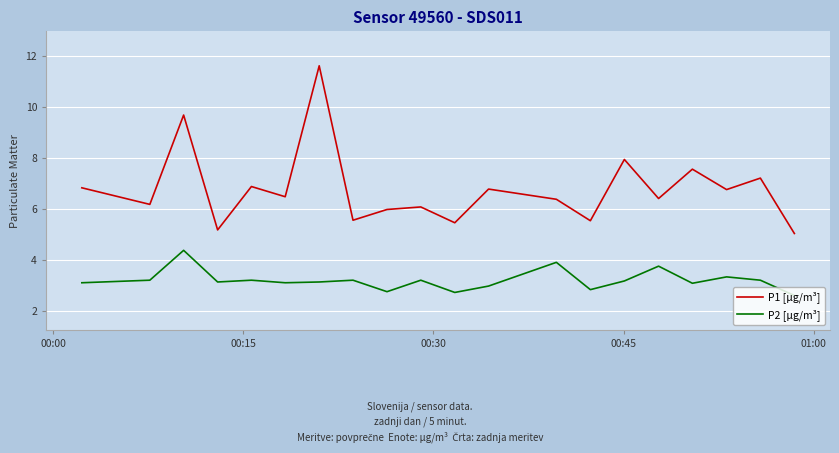

Which series has the widest spread of values?

P1 [µg/m³]